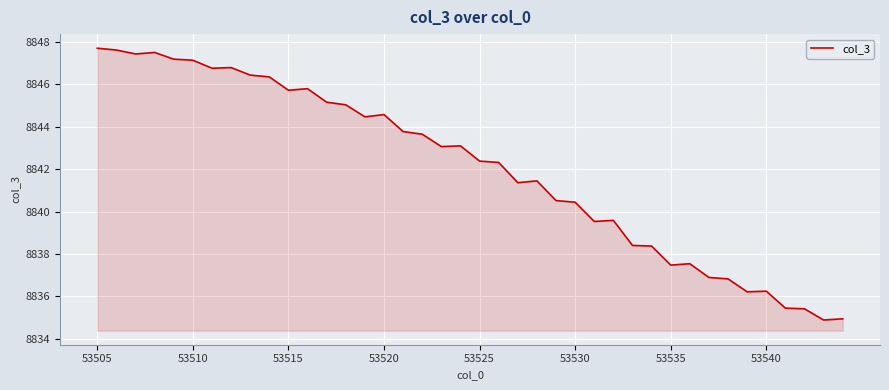

What is the minimum value shown in the chart?

8834.9